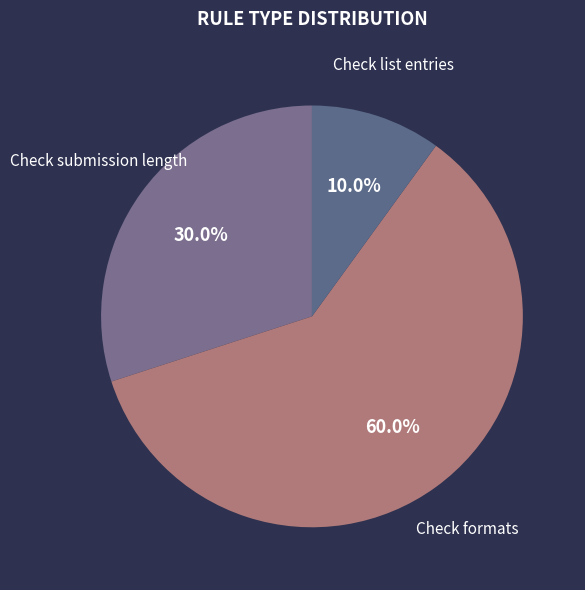

Count the number of slices in the pie.

3